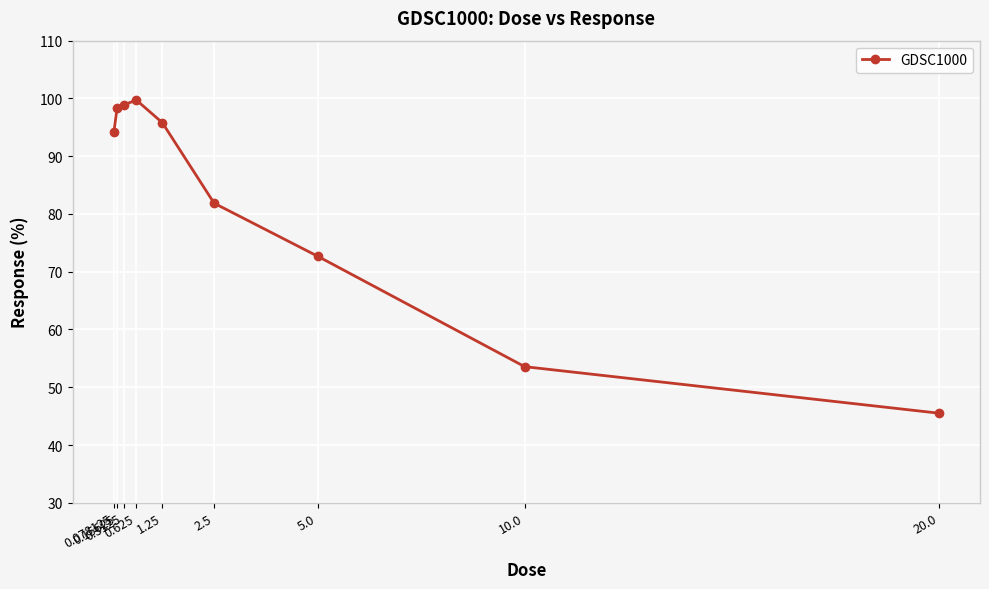

Count the number of categories in the chart.

9